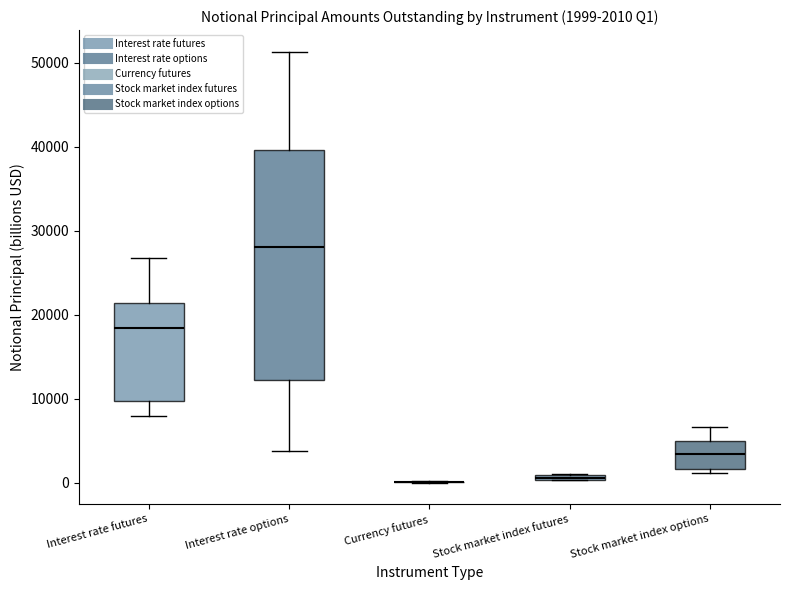

Comparing the boxes themselves (not the whiskers), which one is the tallest?

Interest rate options